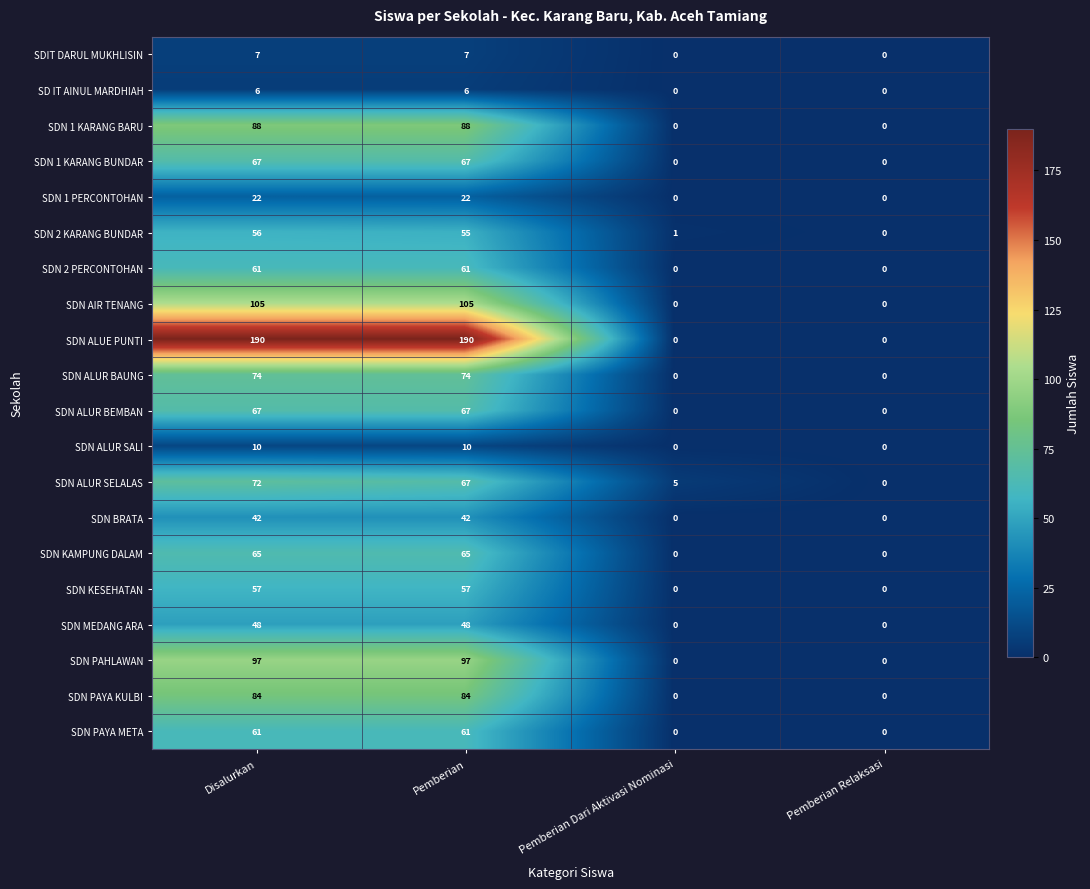

What is the total value across all series at Pemberian Dari Aktivasi Nominasi?

6